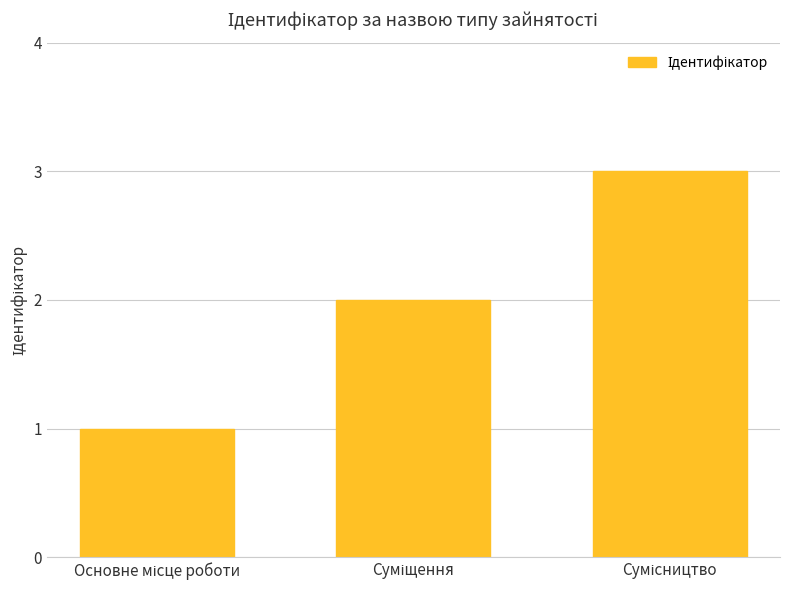

What is the sum of all values?

6